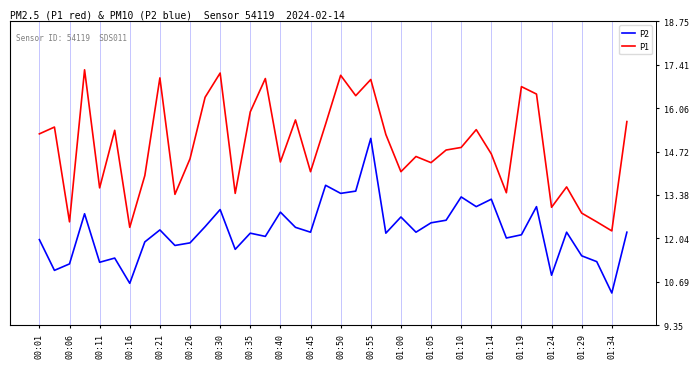

The value of P2 at 00:35 is 2.5. True or false?

False